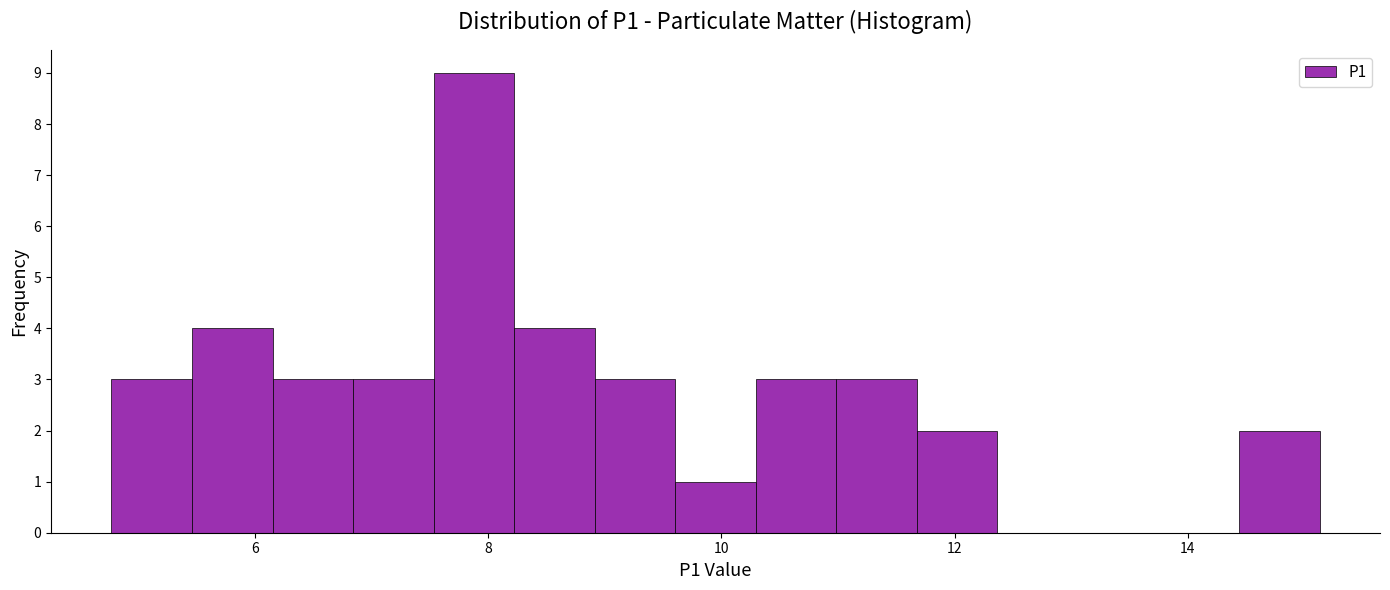

Around what value on the x-axis is the tallest bar? Give the approximate position of its centre, as read against the axis.

7.8